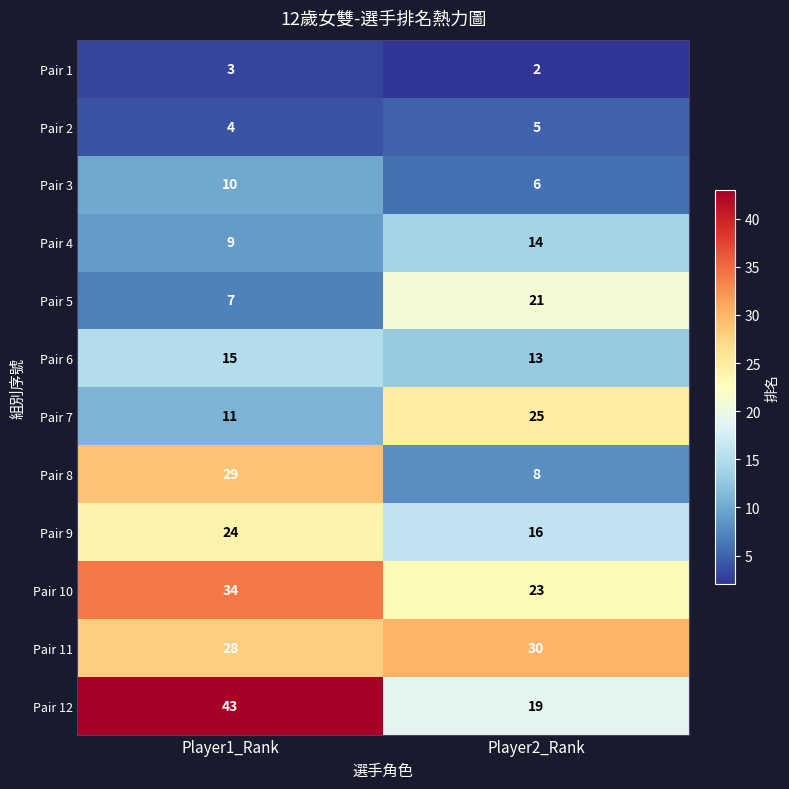

Reading left to right, list all the values displayed in this chart.

Pair 1: 3	2
Pair 2: 4	5
Pair 3: 10	6
Pair 4: 9	14
Pair 5: 7	21
Pair 6: 15	13
Pair 7: 11	25
Pair 8: 29	8
Pair 9: 24	16
Pair 10: 34	23
Pair 11: 28	30
Pair 12: 43	19